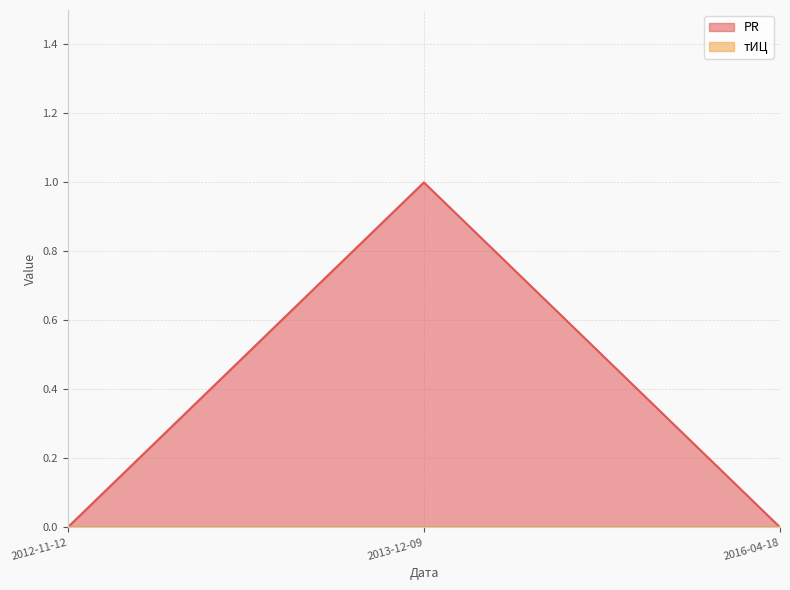

At which label is the value closest to 0?

2012-11-12